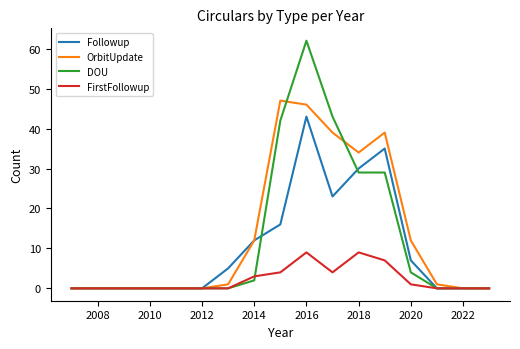

Which series has the widest spread of values?

DOU